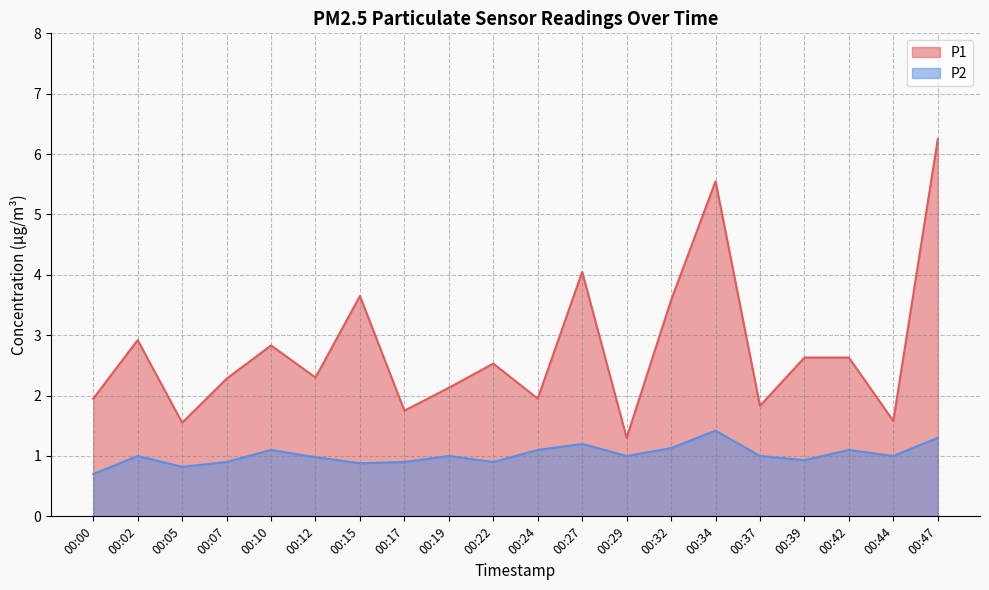

Reading left to right, list all the values displayed in this chart.

P1: 1.9	2.9	1.6	2.3	2.8	2.3	3.6	1.8	2.1	2.5	1.9	4.0	1.3	3.6	5.5	1.8	2.6	2.6	1.6	6.2
P2: 0.7	1.0	0.8	0.9	1.1	1.0	0.9	0.9	1.0	0.9	1.1	1.2	1.0	1.1	1.4	1.0	0.9	1.1	1.0	1.3